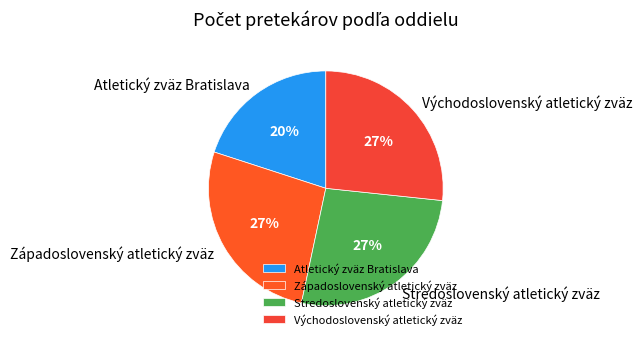

Which category has the smallest portion of the pie?

Atletický zväz Bratislava